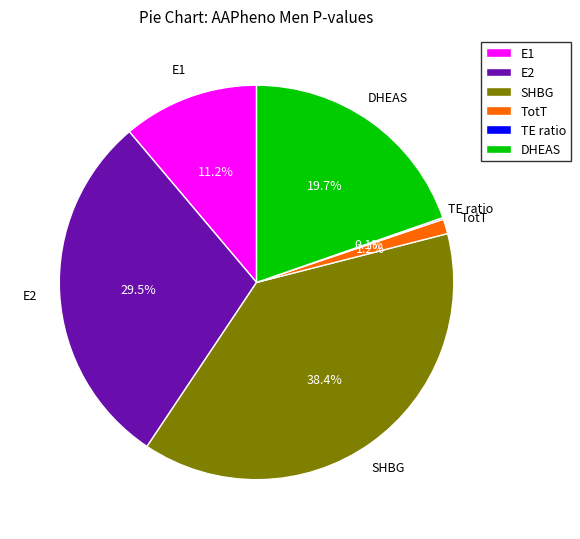

Does DHEAS account for over 50% of the chart?

No